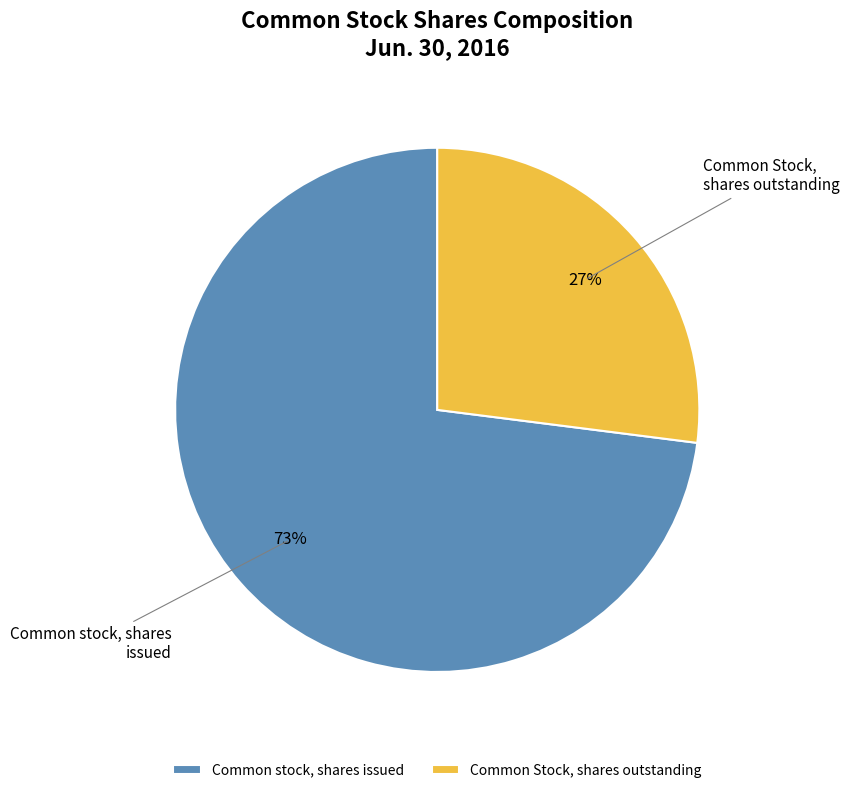

To the nearest percent, what percentage of the pie is Common Stock, shares outstanding?

27%